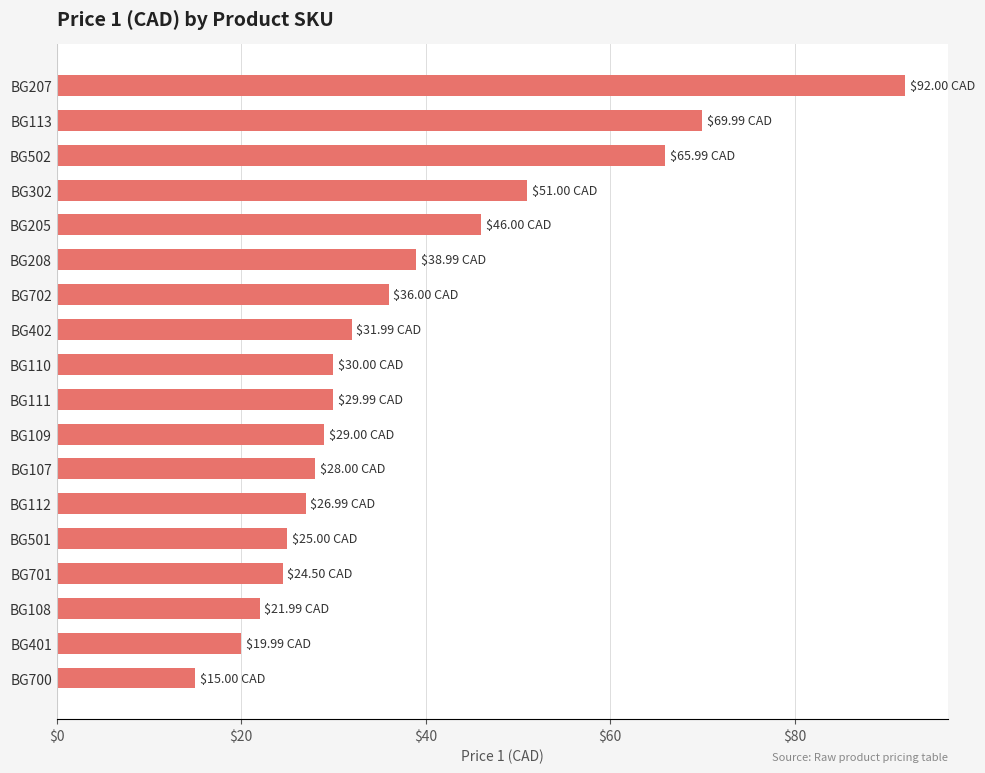

What is the sum of all values?

682.4